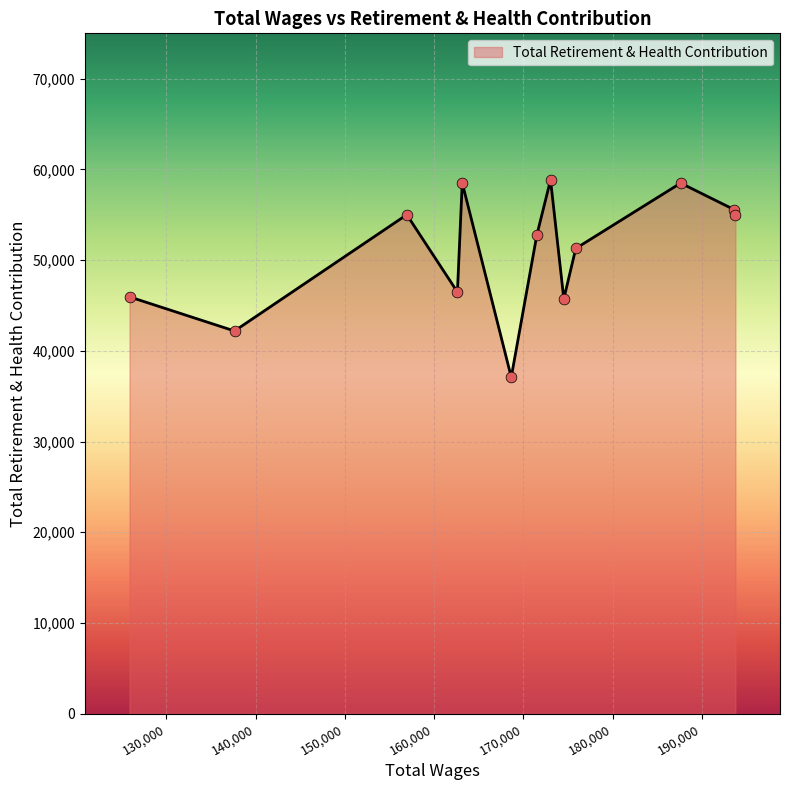

What is the greatest value displayed?

58843